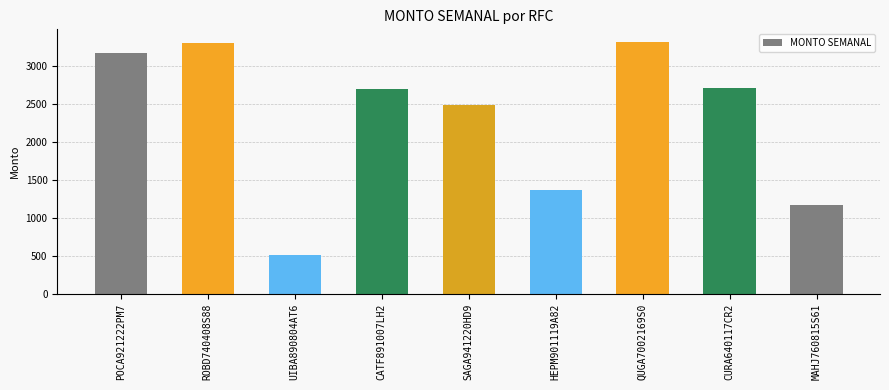

Which category has the lowest value across all series?

UIBA890804AT6